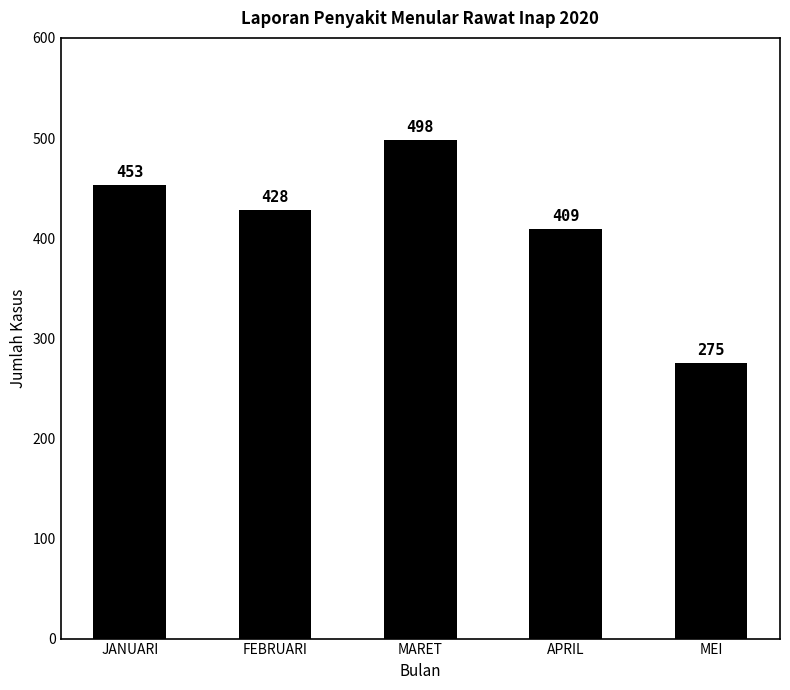

Reading right to left, what are all the values shown in this chart?

275	409	498	428	453